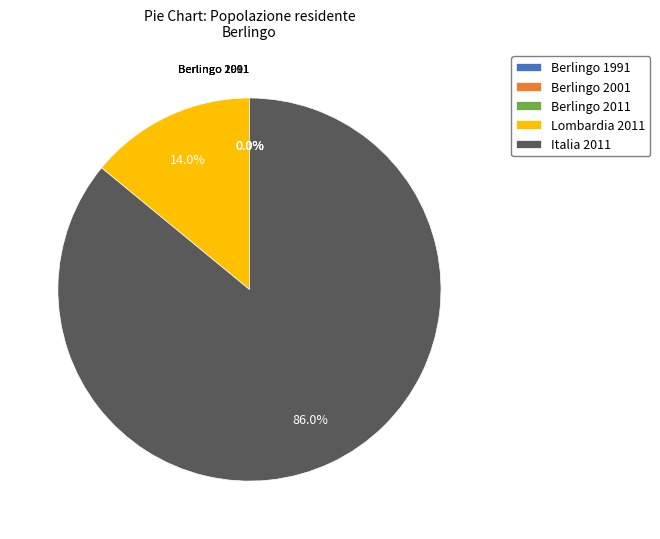

Which slice is the largest?

Italia 2011